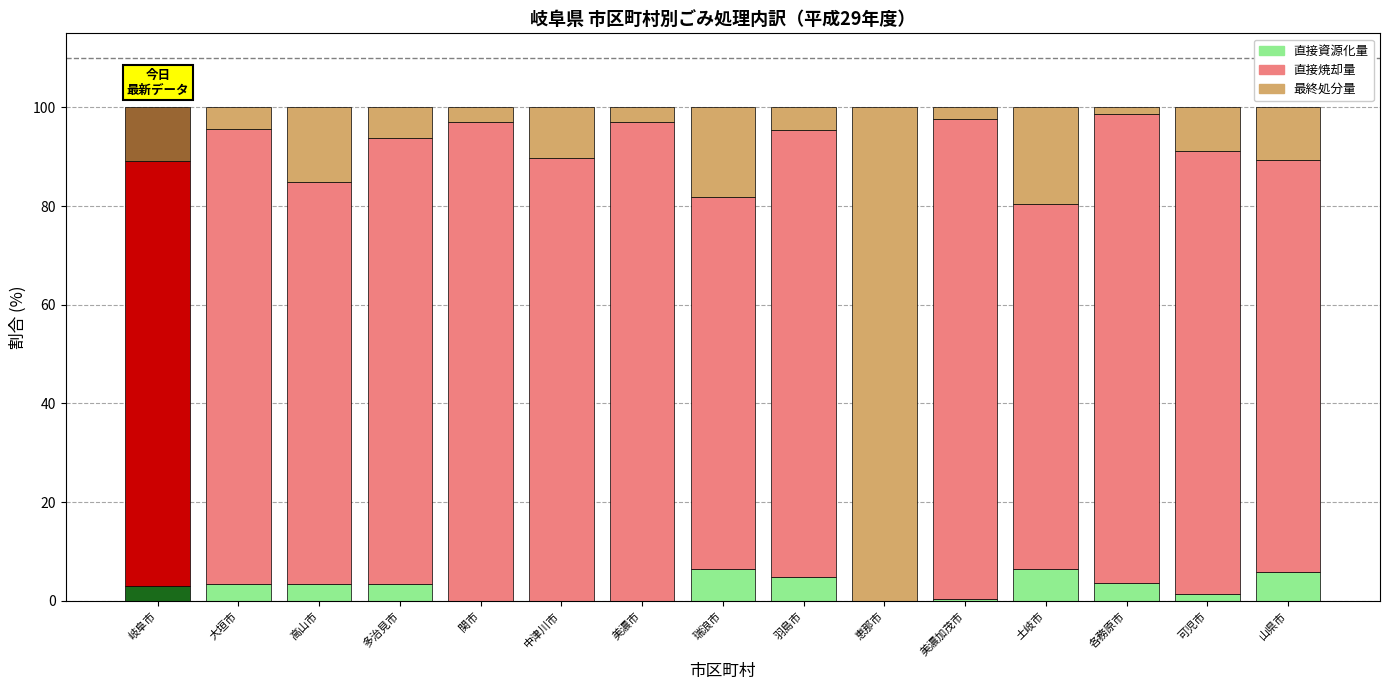

True or false: 直接資源化量 has a value of 0.0 at 関市.

True